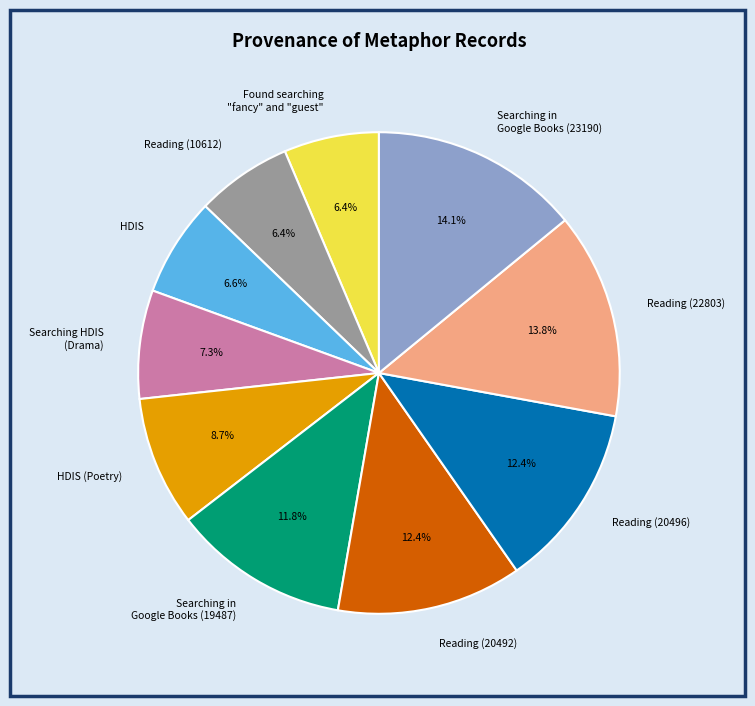

Approximately how many times larger is the value at Reading (20496) compared to Reading (22803)?

0.9